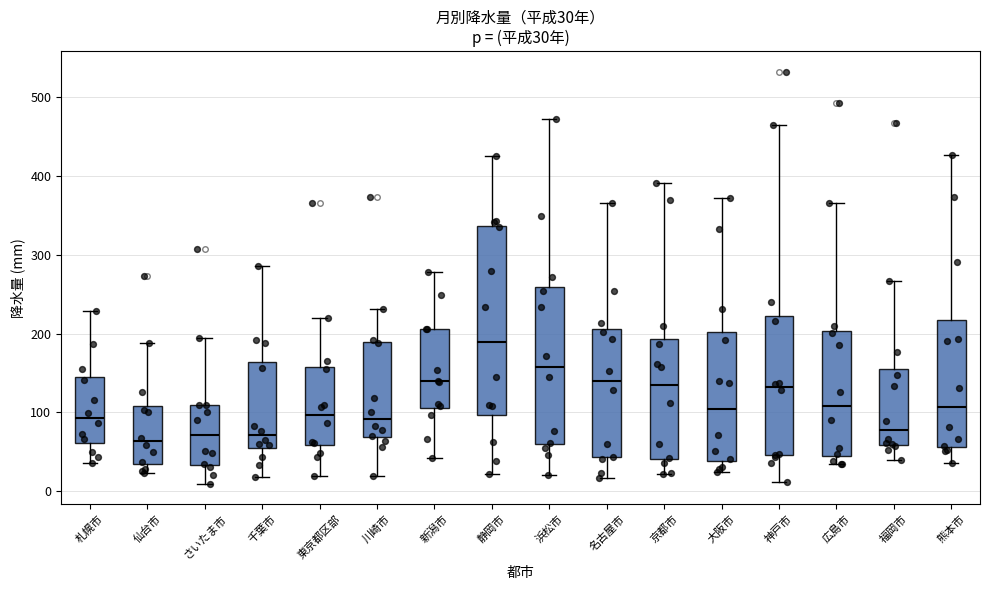

Comparing the boxes themselves (not the whiskers), which one is the tallest?

静岡市